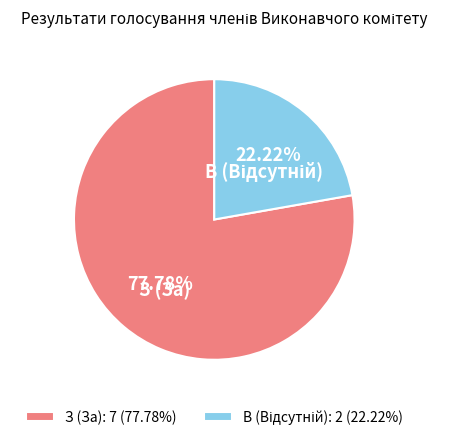

Do З and В together represent more than half of the pie?

Yes